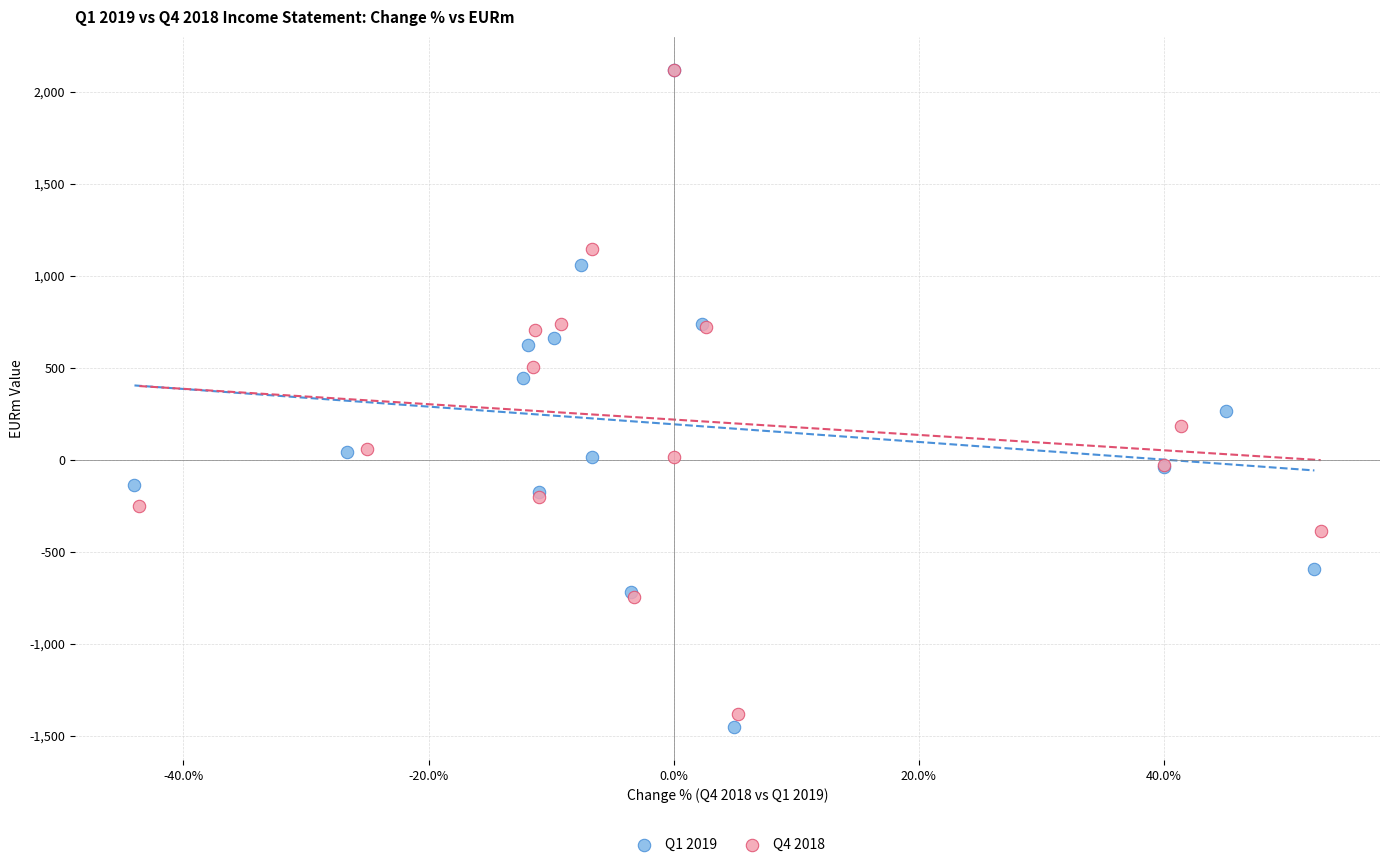

What are all the series names shown in the legend?

Q1 2019, Q4 2018